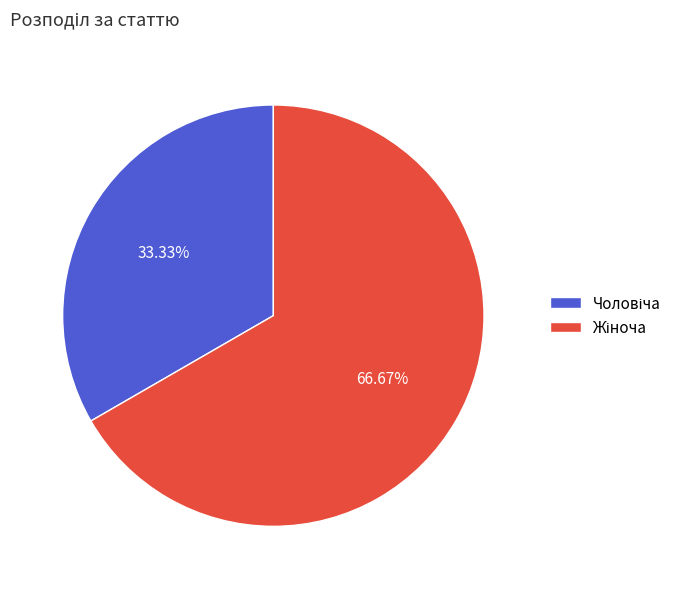

Is there any slice that represents more than half of the pie?

Yes